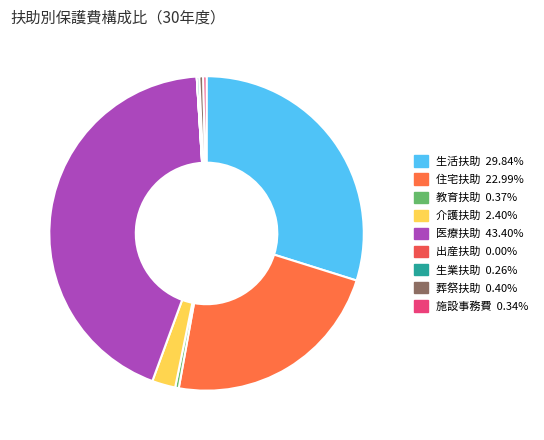

Do 施設事務費 and 生活扶助 together represent more than half of the pie?

No